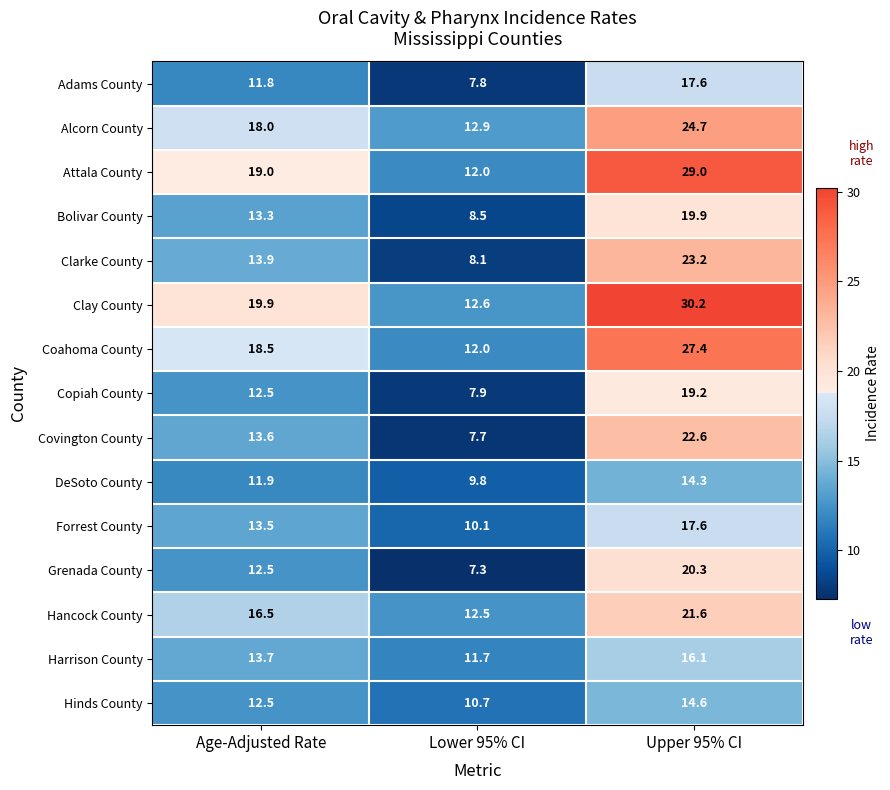

Is it true that Coahoma County equals 12.0 at Lower 95% CI?

True